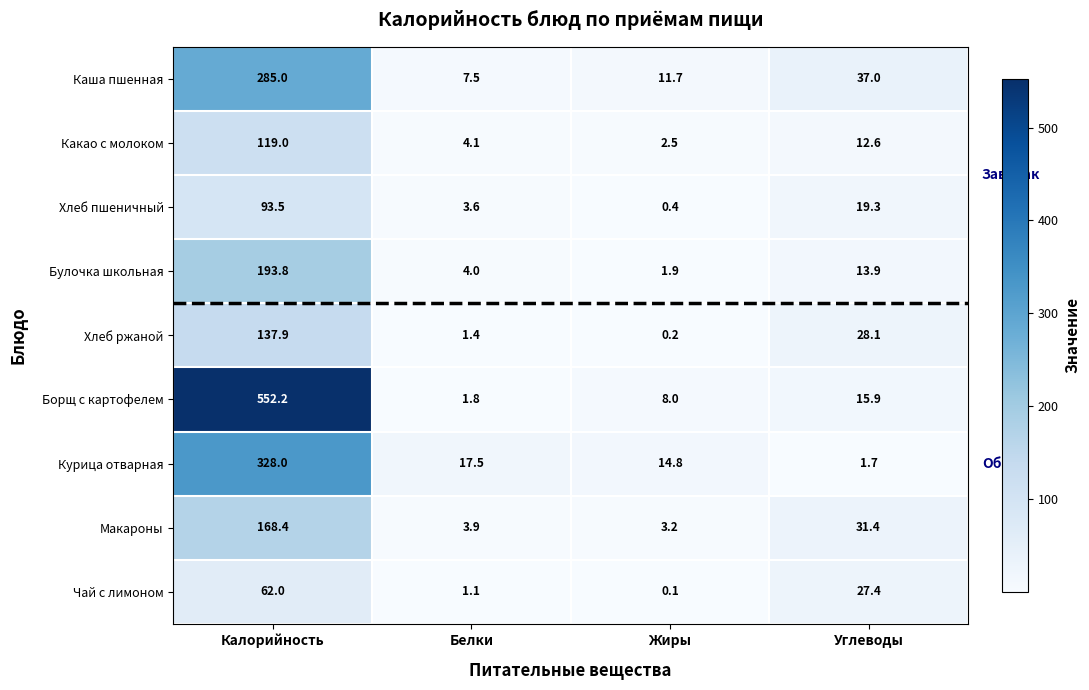

What is the difference between the maximum and minimum values in the Макароны series?

165.2